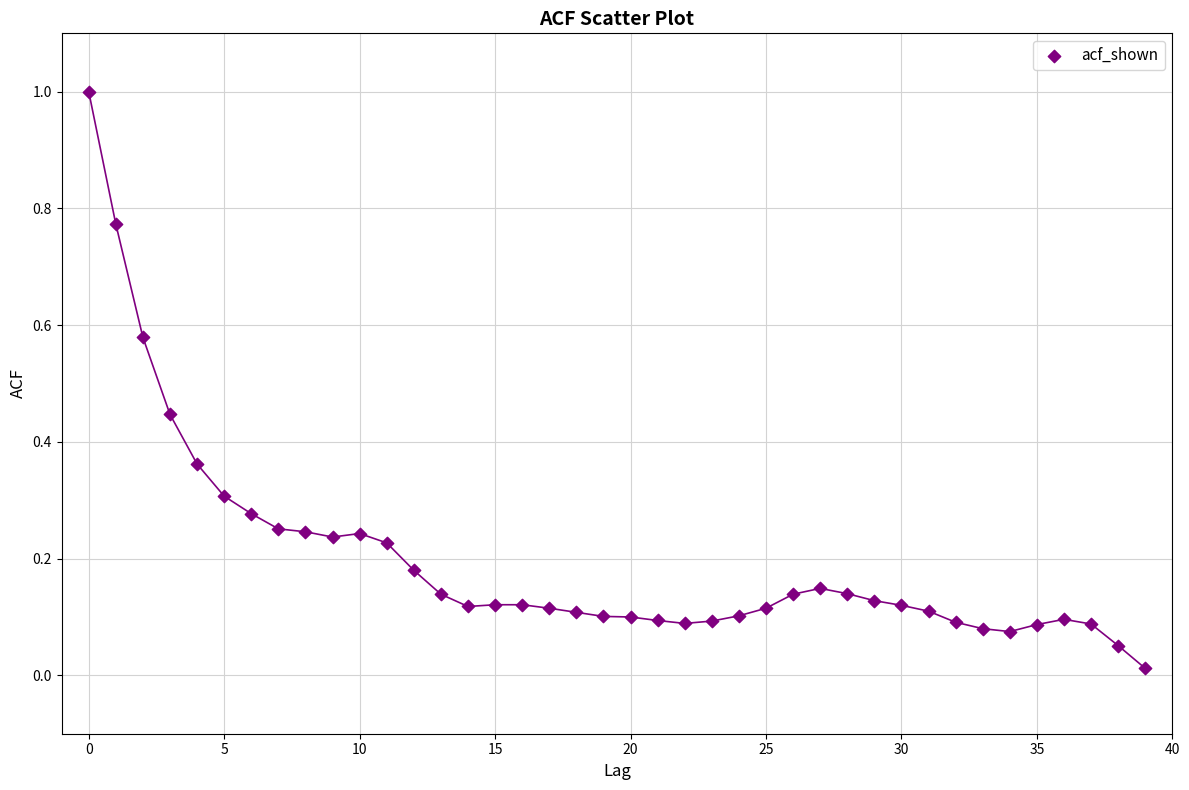

How many data points are displayed?

40